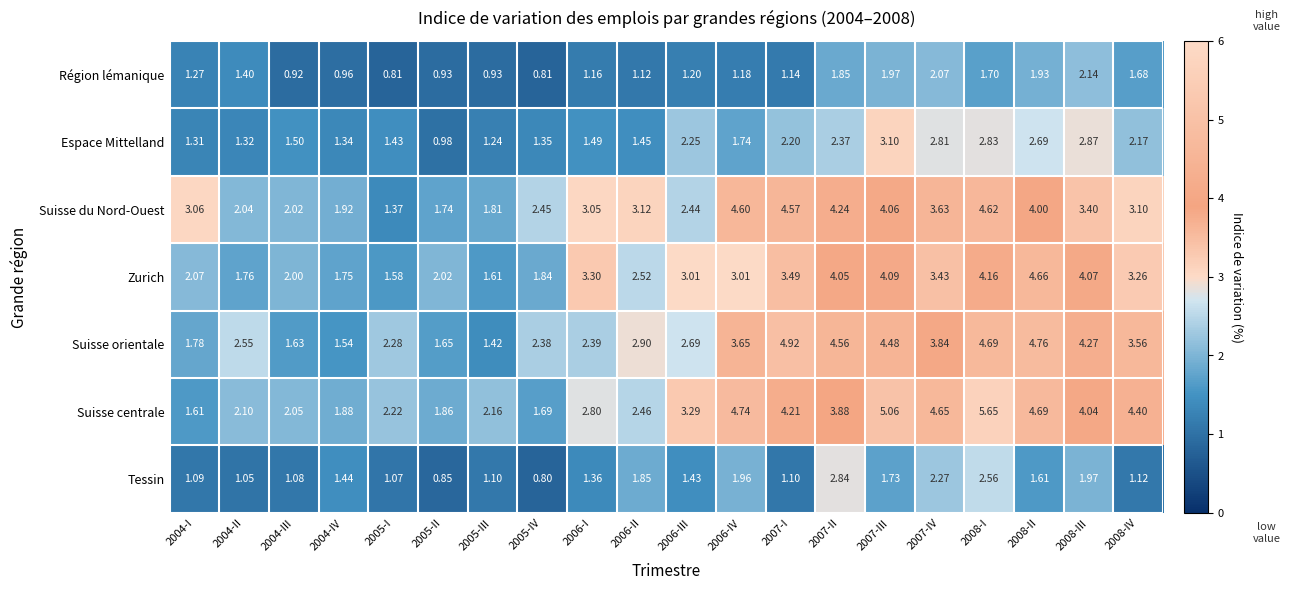

Is the value of Tessin at 2004-III greater than the value of Suisse du Nord-Ouest at 2007-I?

No